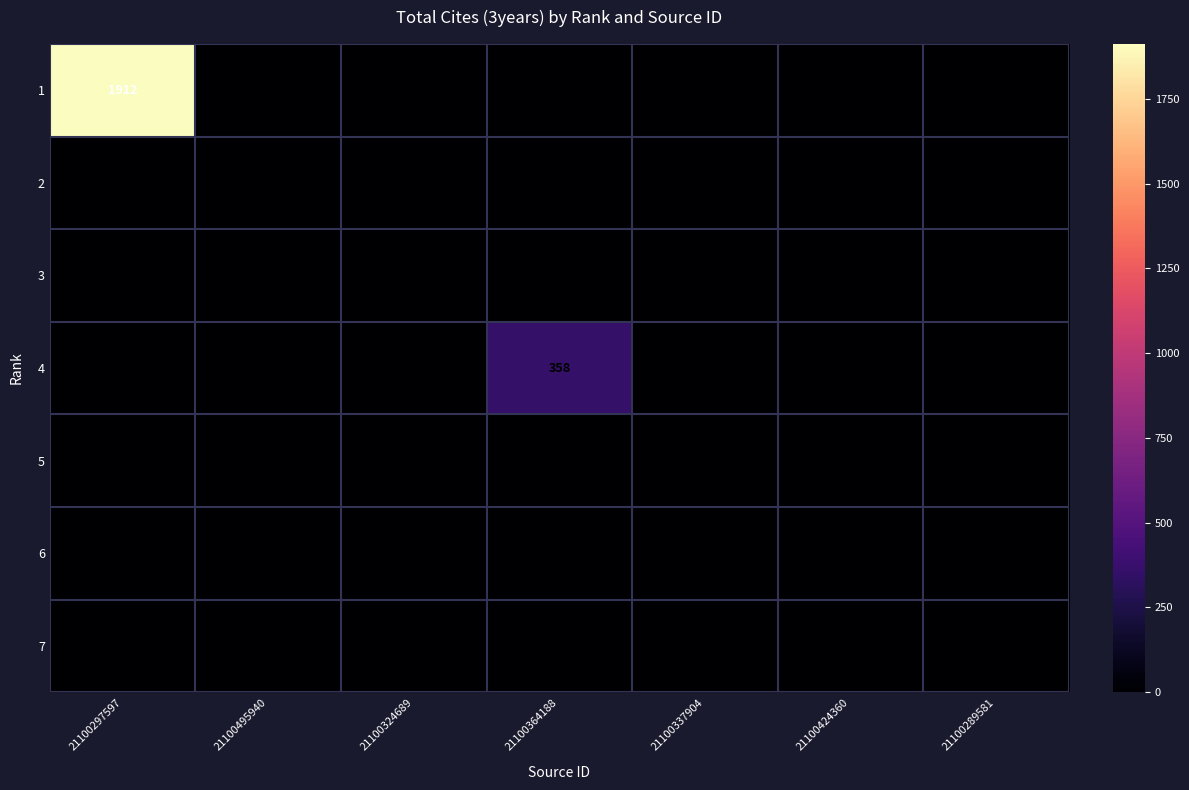

True or false: 1 has a value of 2591 at 21100297597.

False